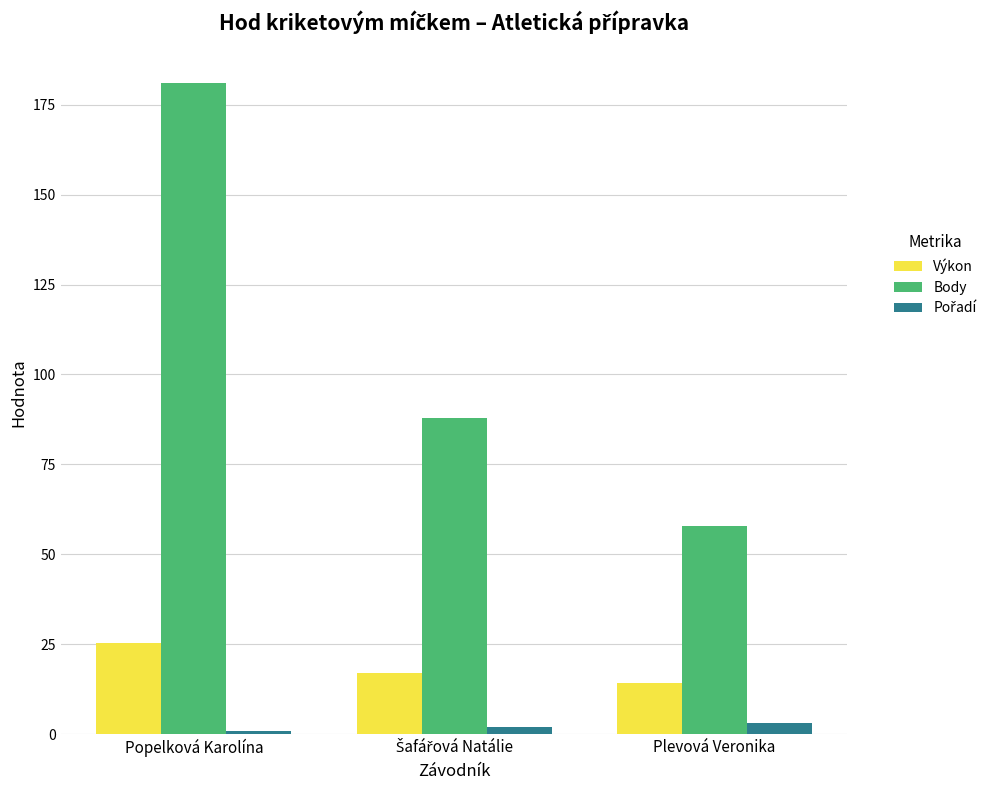

Between Popelková Karolína and Plevová Veronika, which series saw the biggest shift?

Body